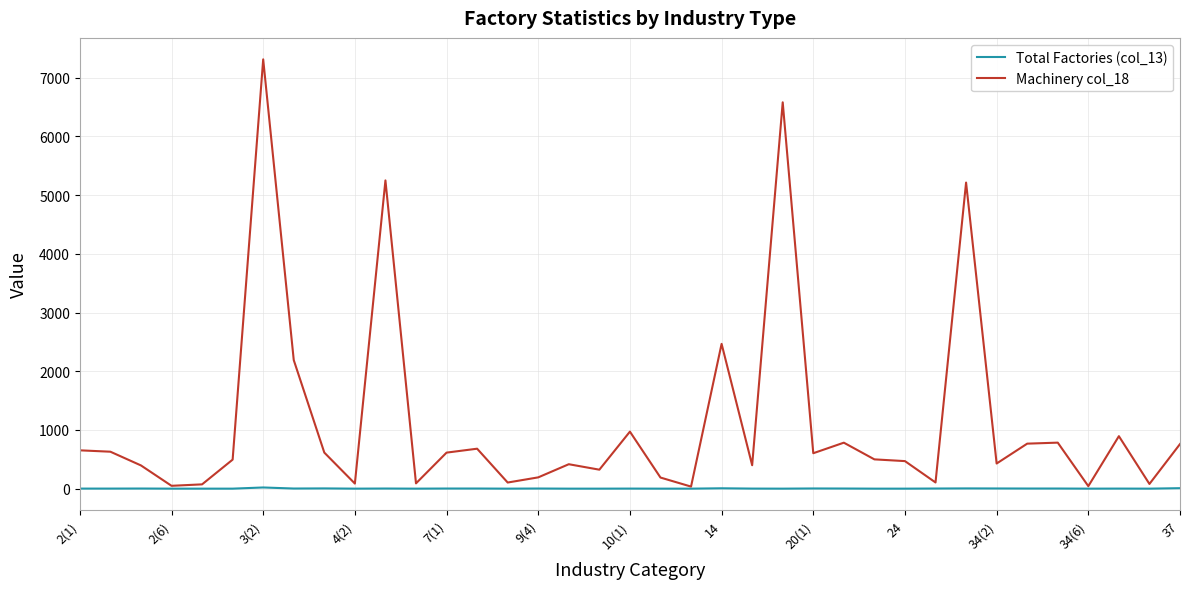

What is the maximum value for Machinery col_18?

7311.0